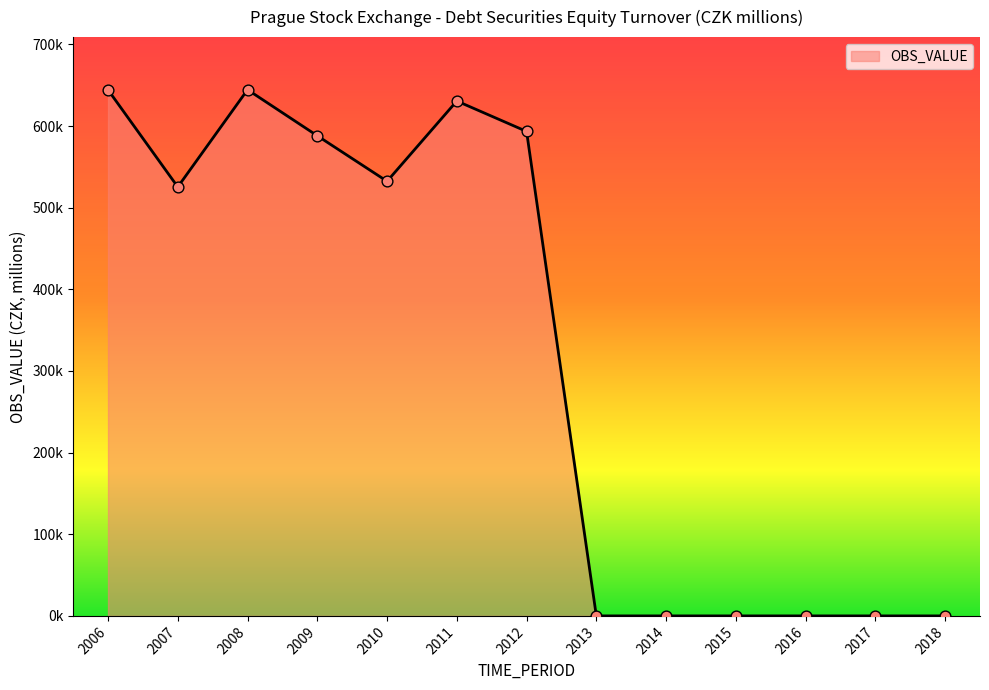

What is the change in value from 2010 to 2015?

-532370.4